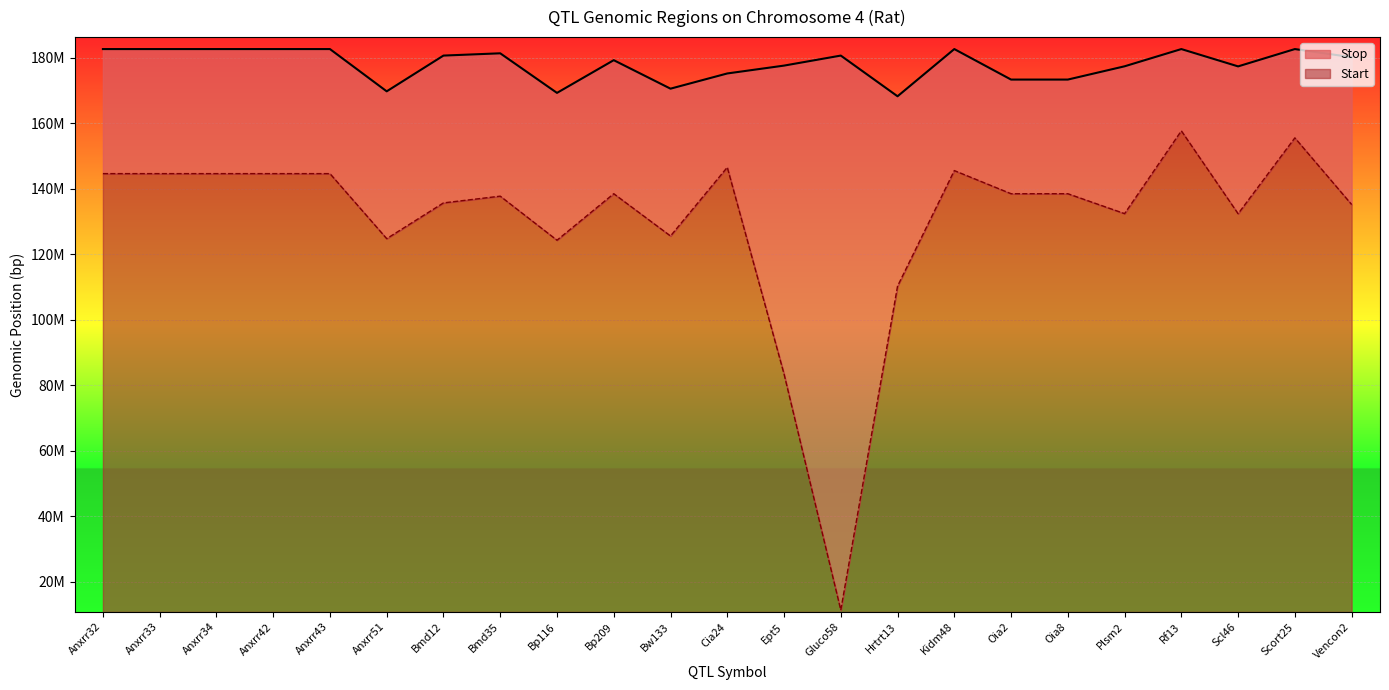

True or false: Stop and Start intersect in this chart.

False